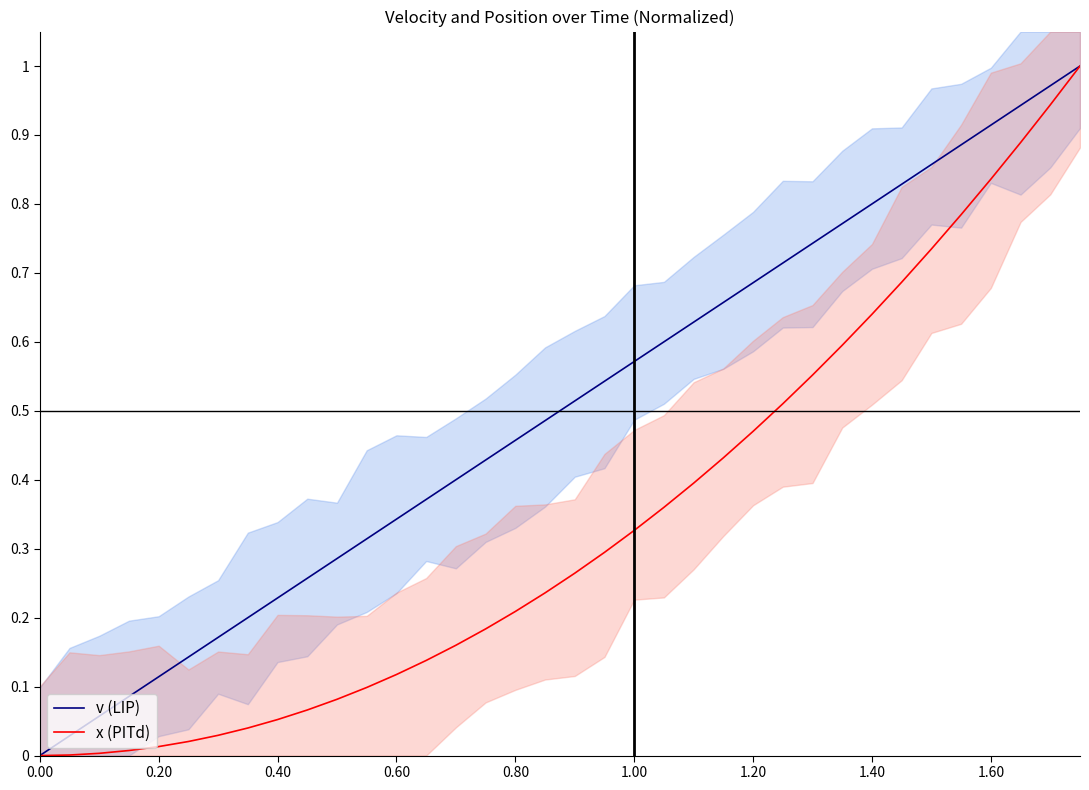

Which series has the widest spread of values?

v (LIP)